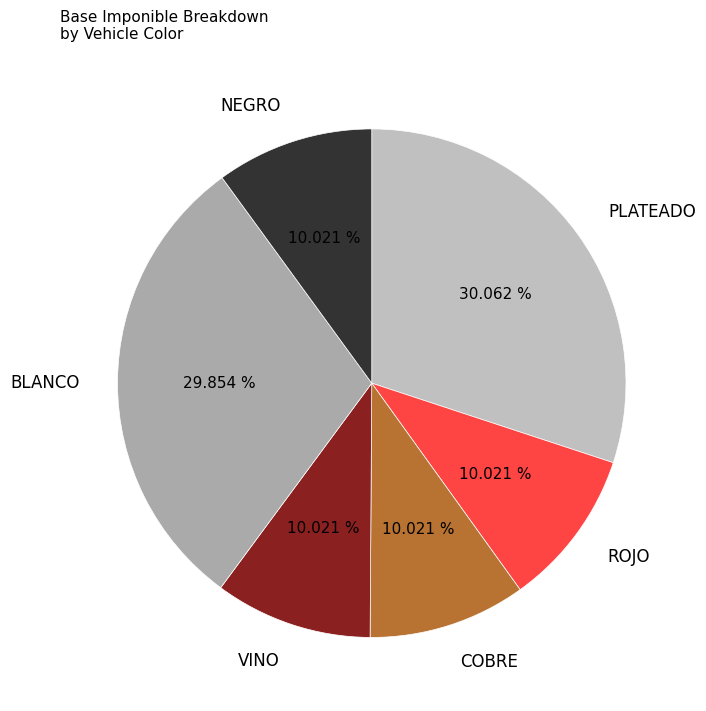

To the nearest percent, what is the average slice percentage?

17%